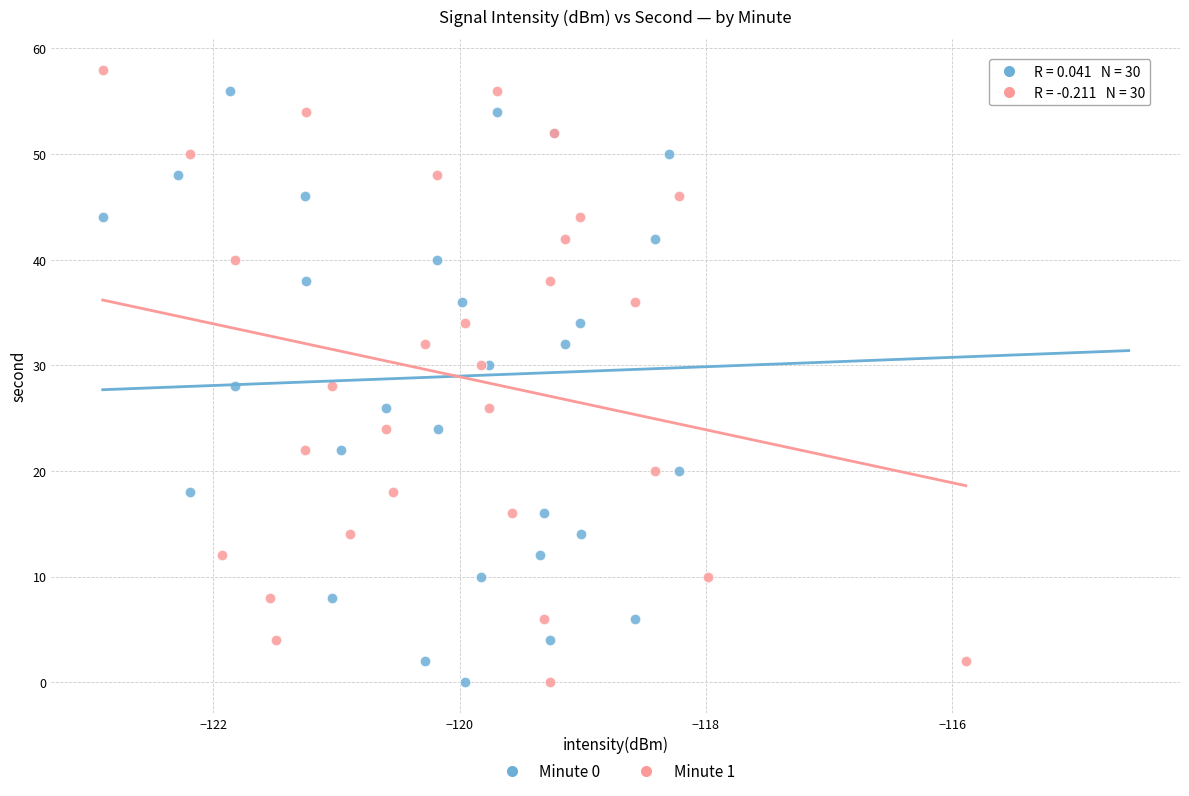

What are all the series names shown in the legend?

Minute 0, Minute 1